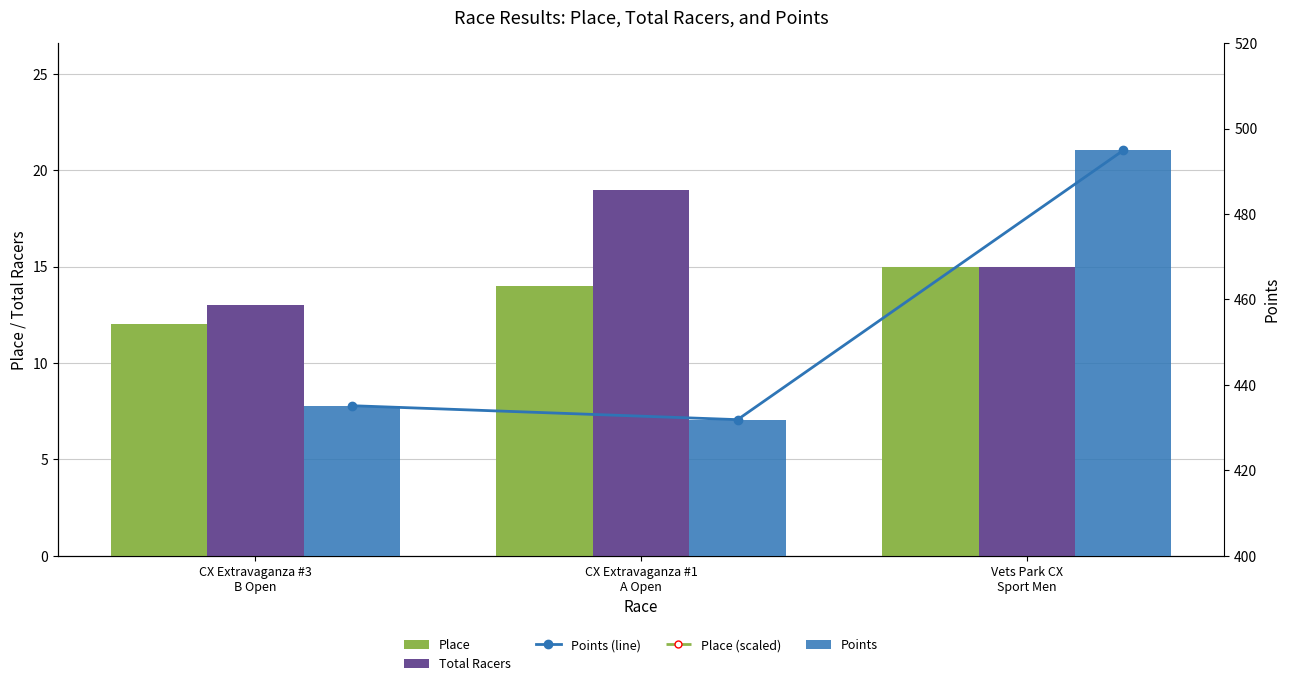

The Place series shows 7.4 at CX Extravaganza #1
A Open. True or false?

False